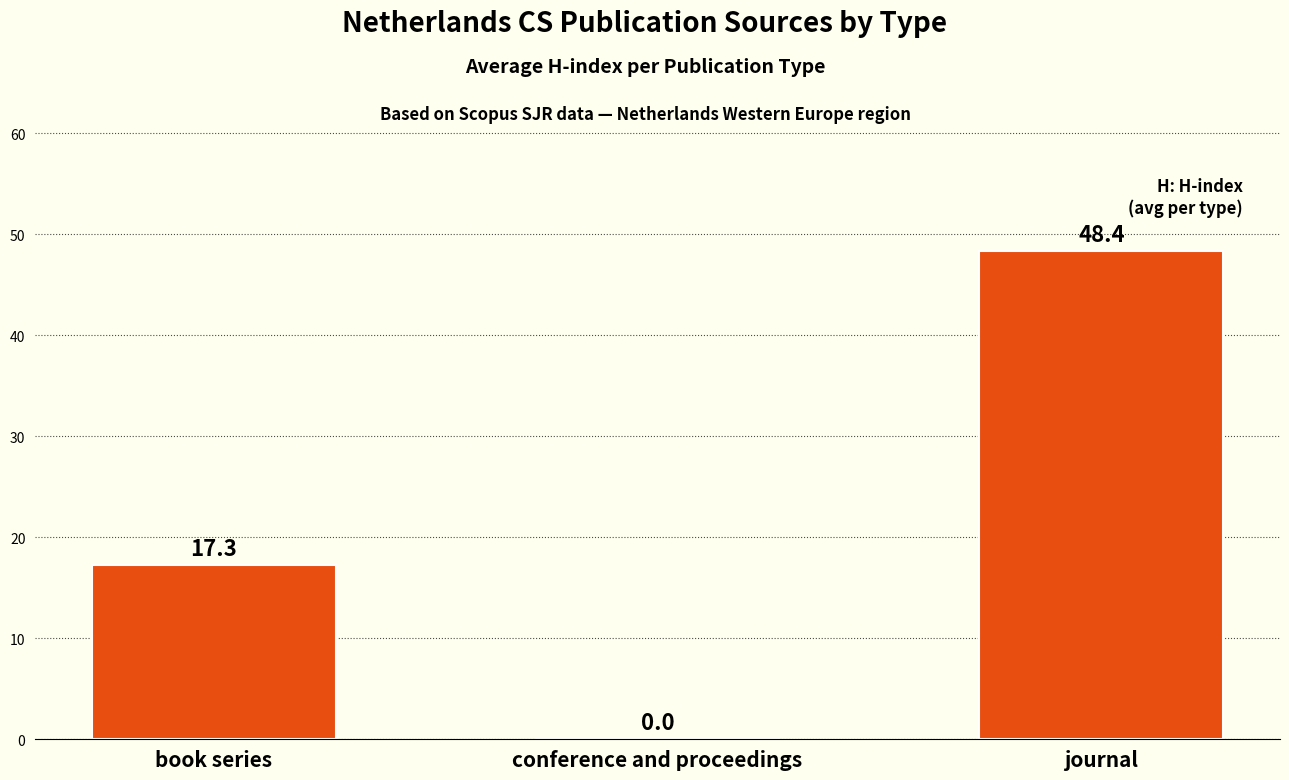

What value does the data have at journal?

48.4